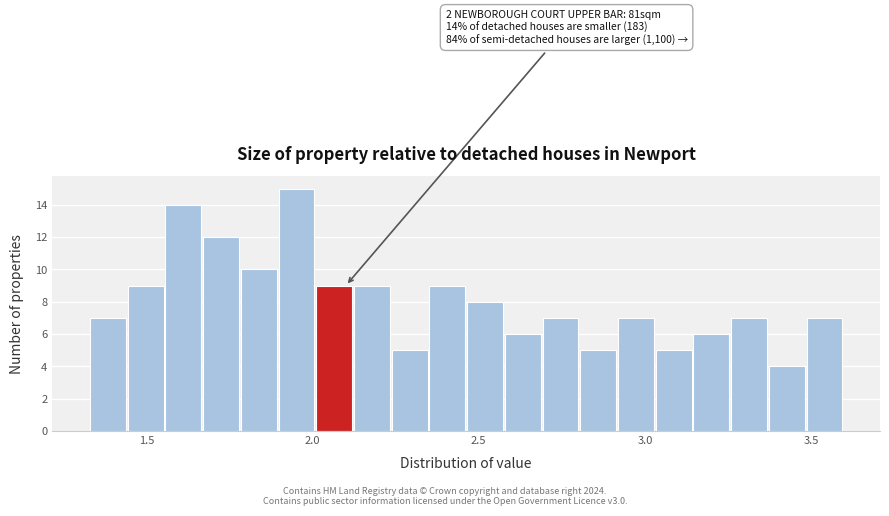

Read against the x-axis, roughly where is the centre of the tallest bar?

1.95